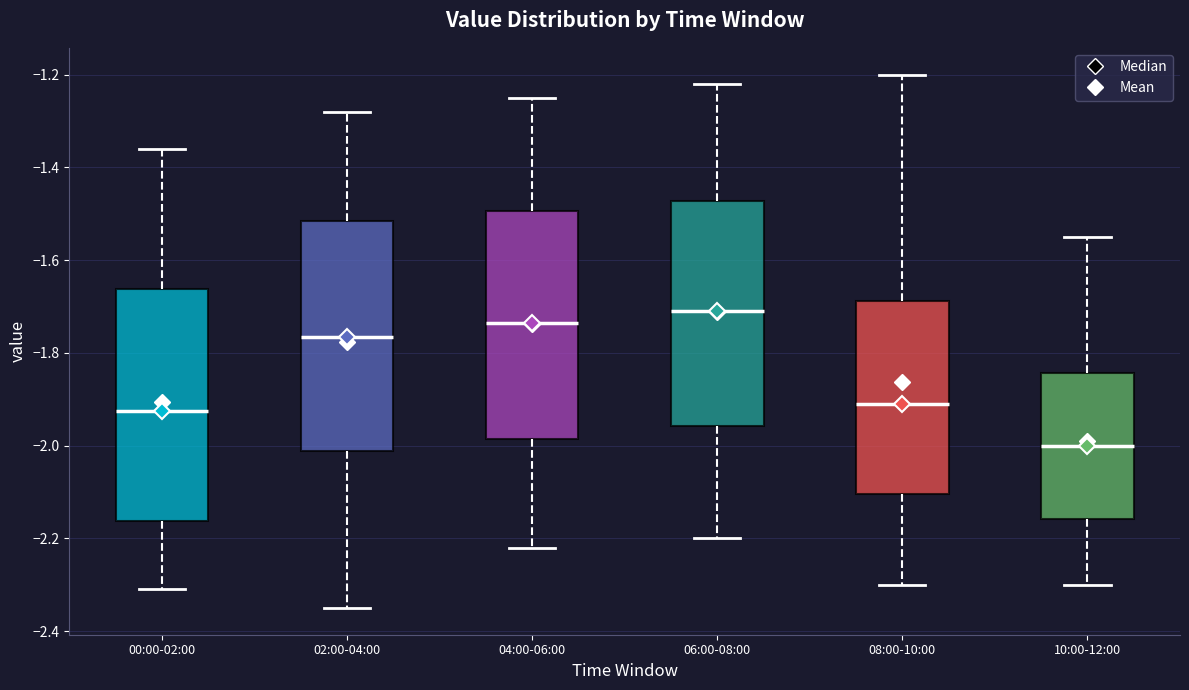

Where is the lower edge of the box for 08:00-10:00 on the y-axis? The values are not printed on the chart, so give them approximately, as read against the axis.

-2.10